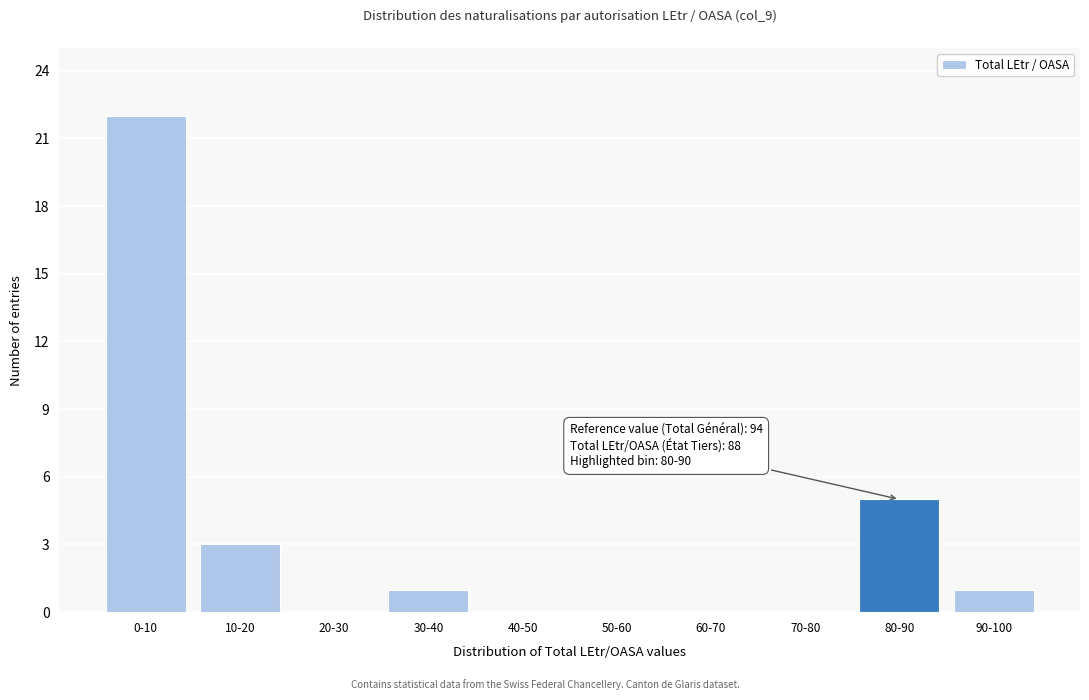

Reading left to right, list all the values displayed in this chart.

0-10=22	10-20=3	20-30=0	30-40=1	40-50=0	50-60=0	60-70=0	70-80=0	80-90=5	90-100=1